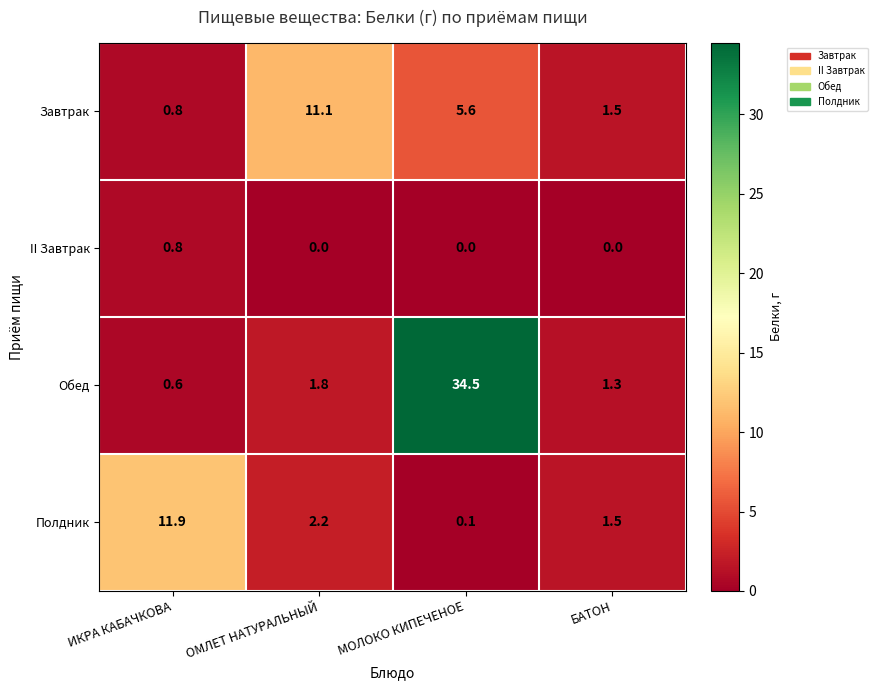

What is the difference between the maximum and minimum values in the II Завтрак series?

0.8